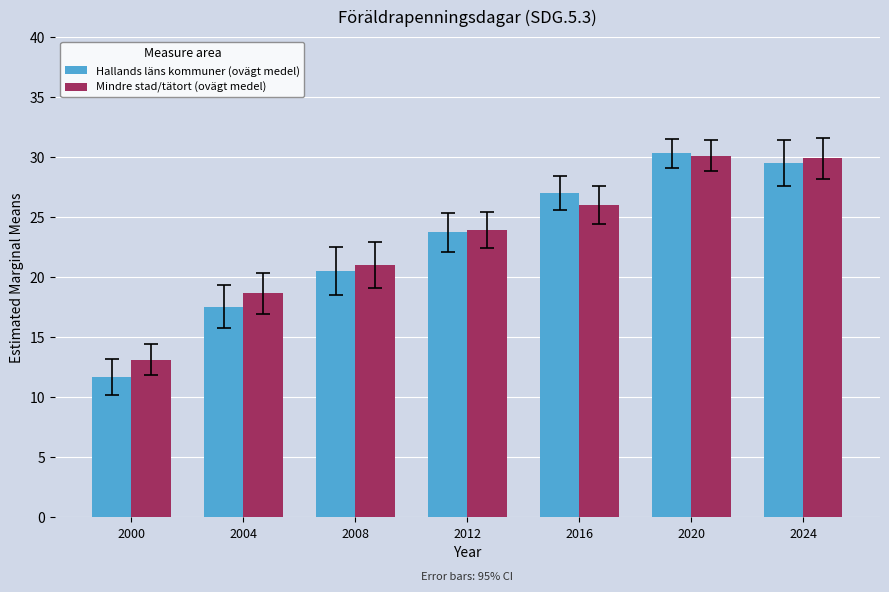

What is the difference between the second highest and second lowest values in the Mindre stad/tätort (ovägt medel) series?

11.2